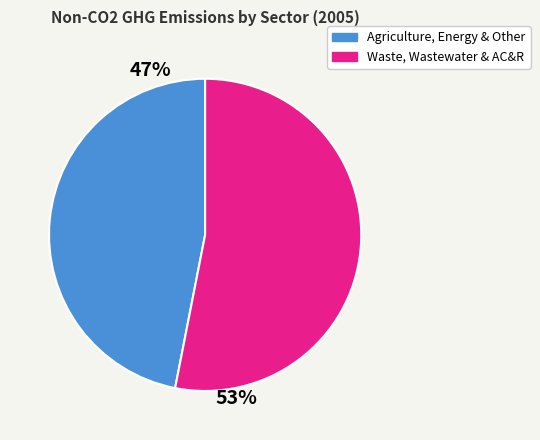

How many segments does this pie chart have?

2